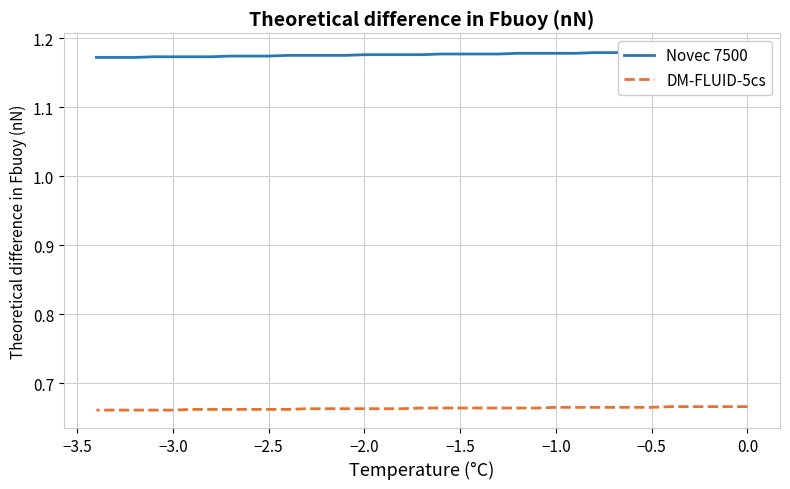

How many DM-FLUID-5cs values are between 0 and 1?

35